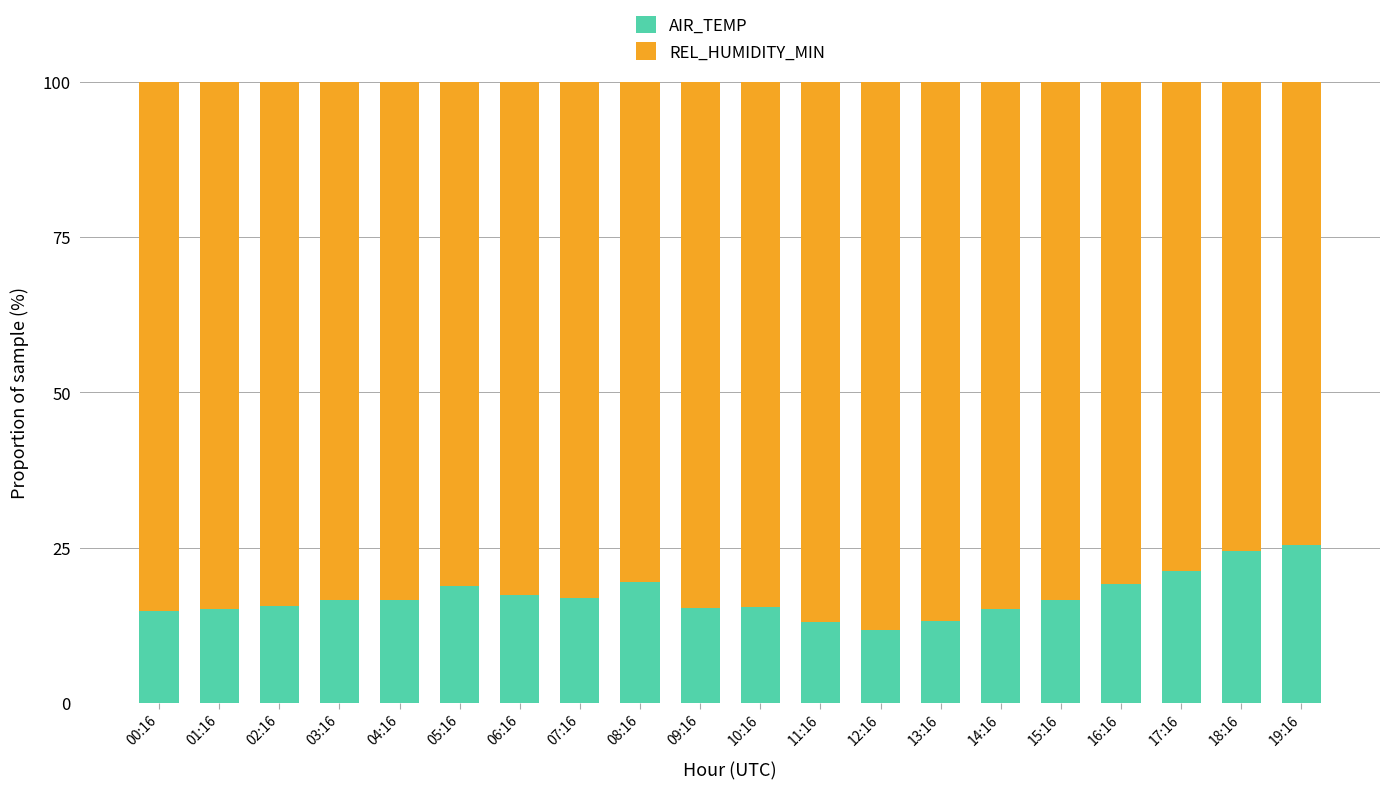

What is the highest value of the AIR_TEMP series?

25.4